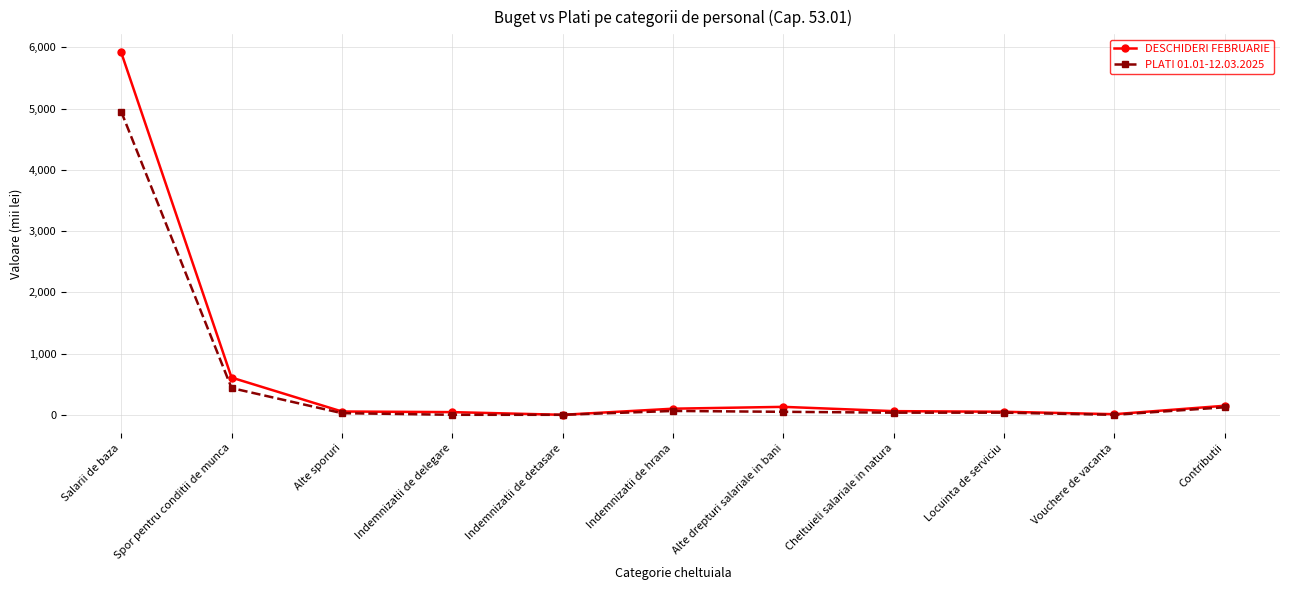

True or false: PLATI 01.01-12.03.2025 has a value of 437.0 at Spor pentru conditii de munca.

True